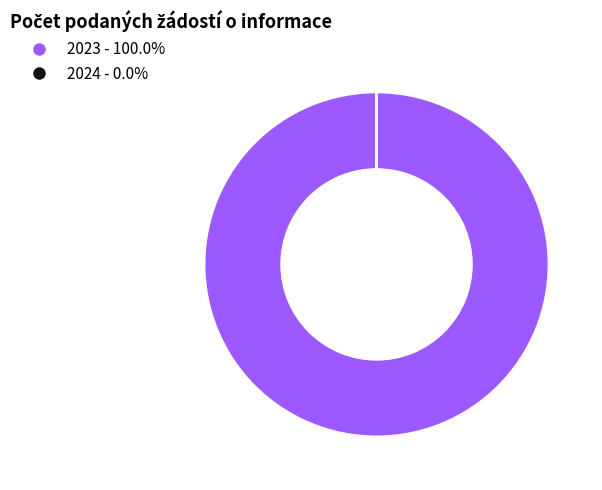

Does 2023 - 100.0% represent more than half of the total?

Yes